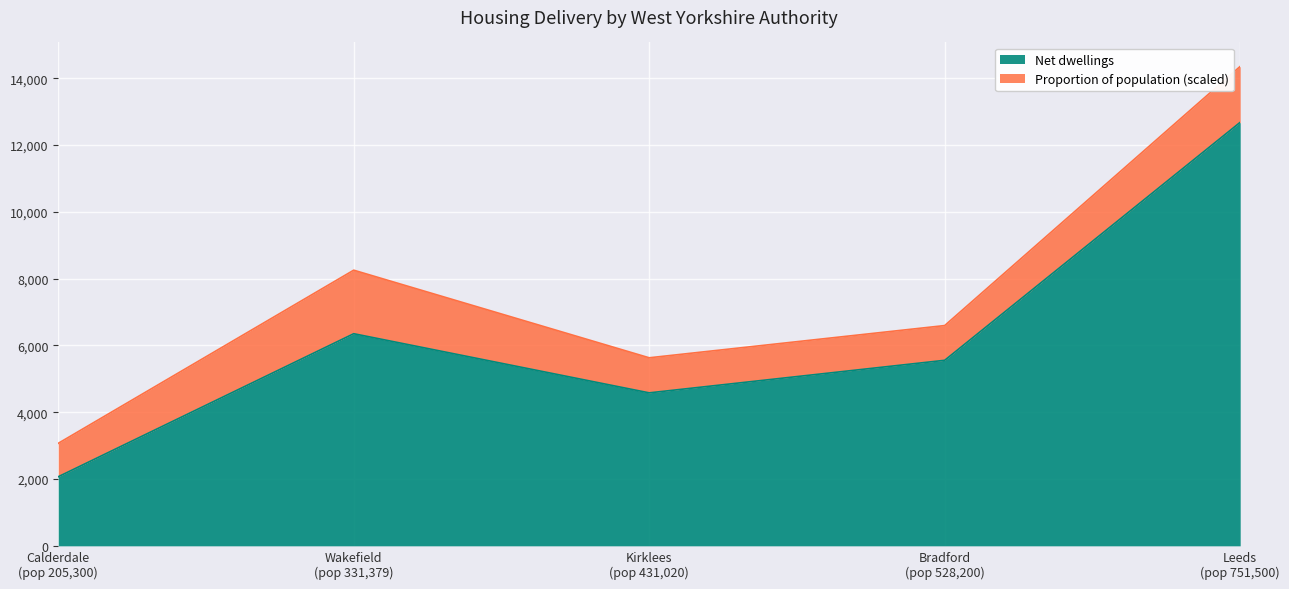

True or false: Proportion of population has more than 1 points higher than both neighbors.

False